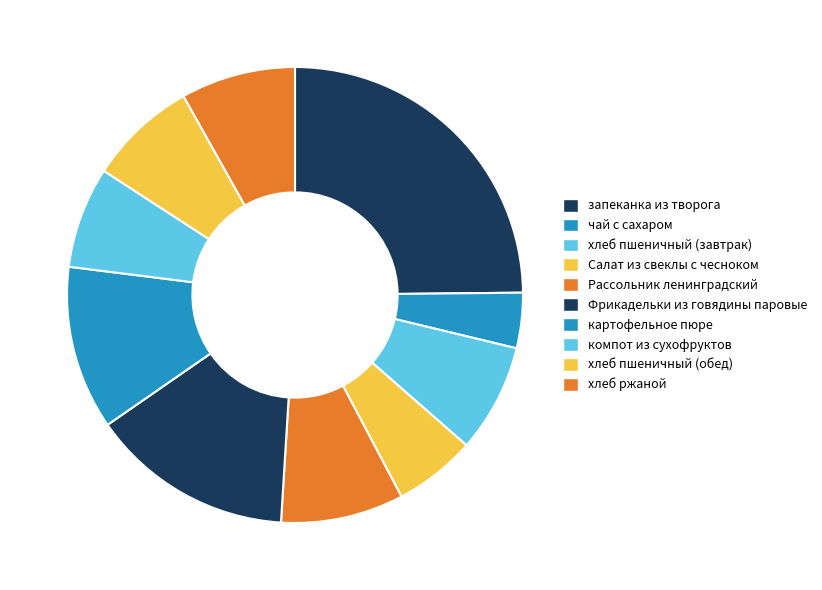

What percentage is NOT represented by хлеб пшеничный (обед)?

92.3%